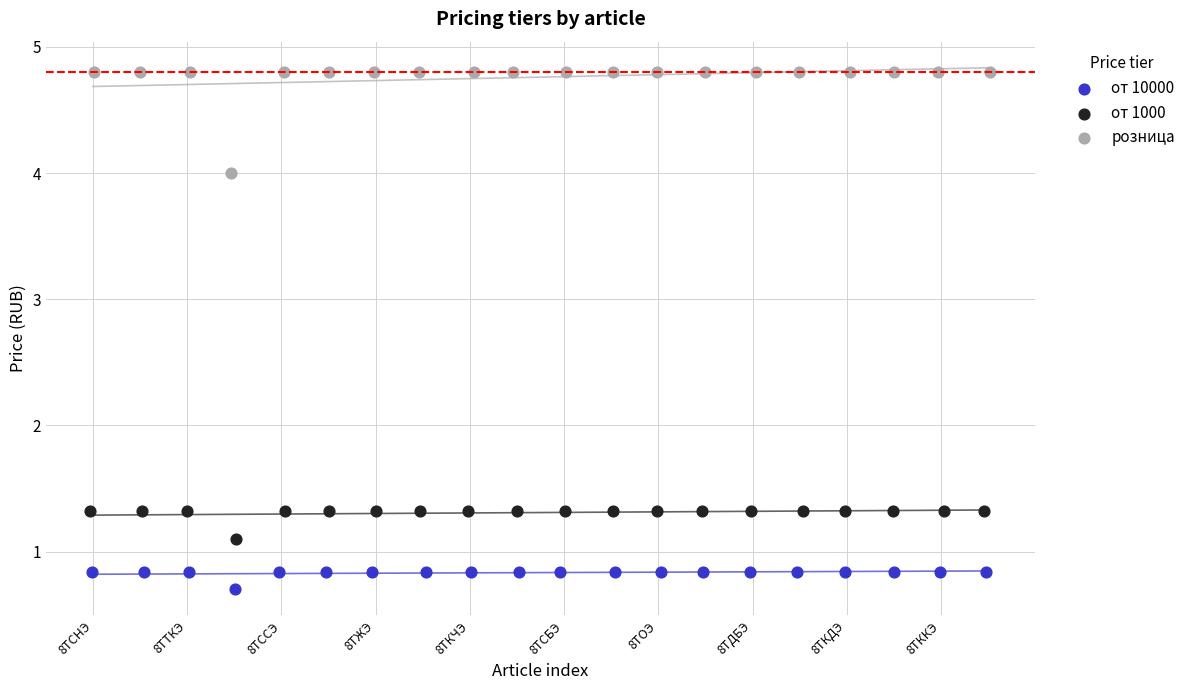

Which series has the widest spread of Y values?

розница